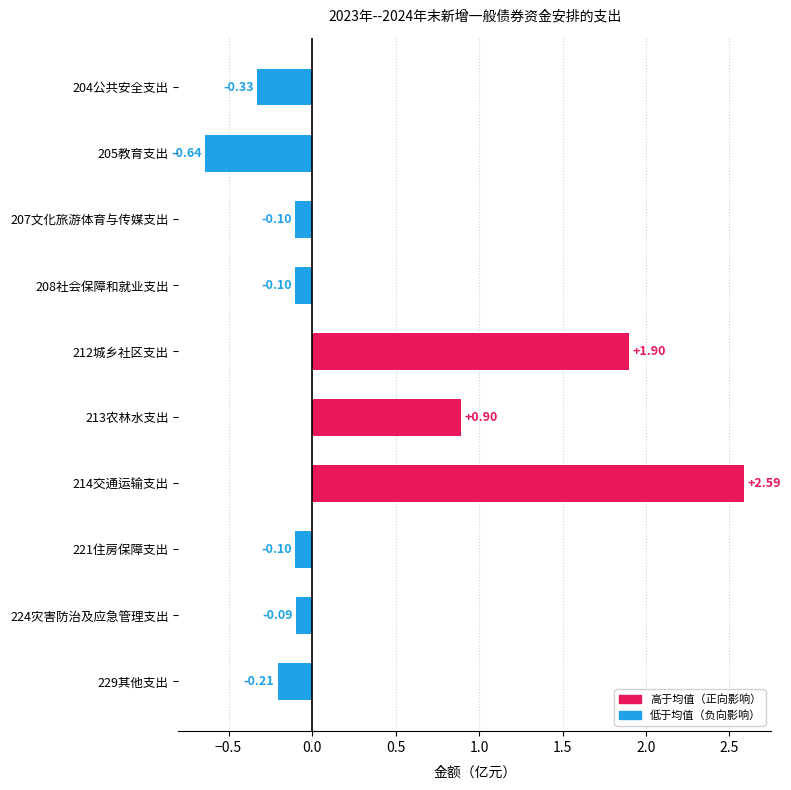

Between 212城乡社区支出 and 207文化旅游体育与传媒支出, which is larger?

212城乡社区支出